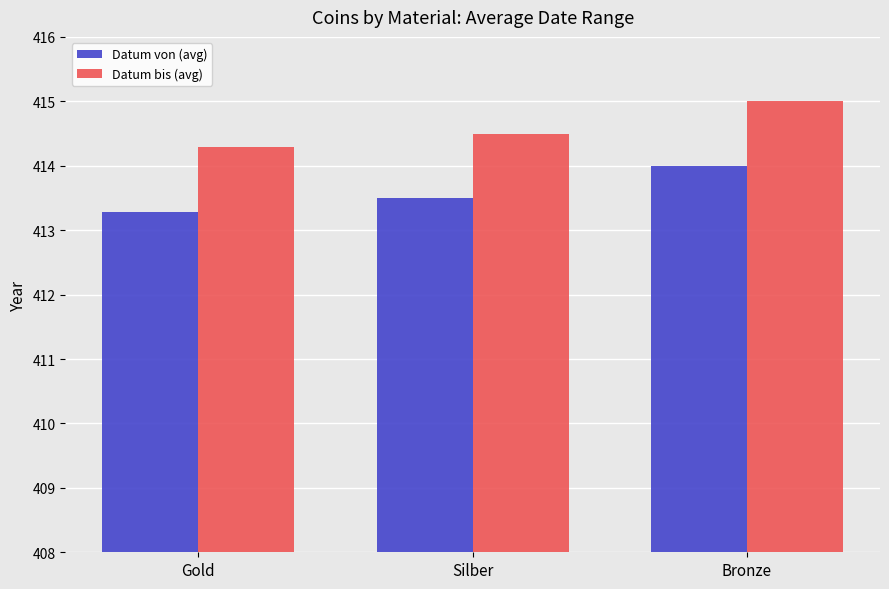

At how many categories does at least one series exceed 414?

3